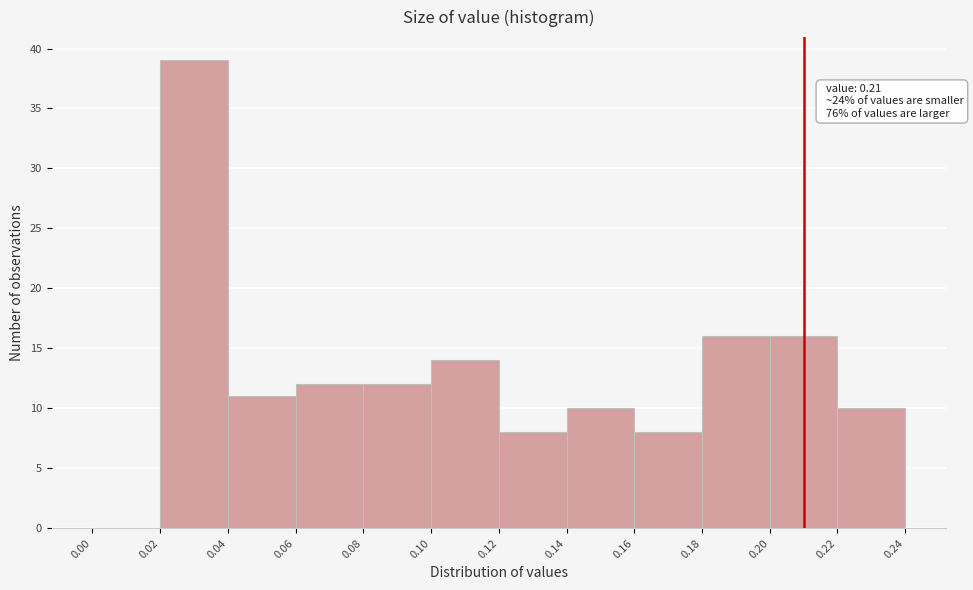

Which range on the x-axis has the tallest bar?

0.02 to 0.04